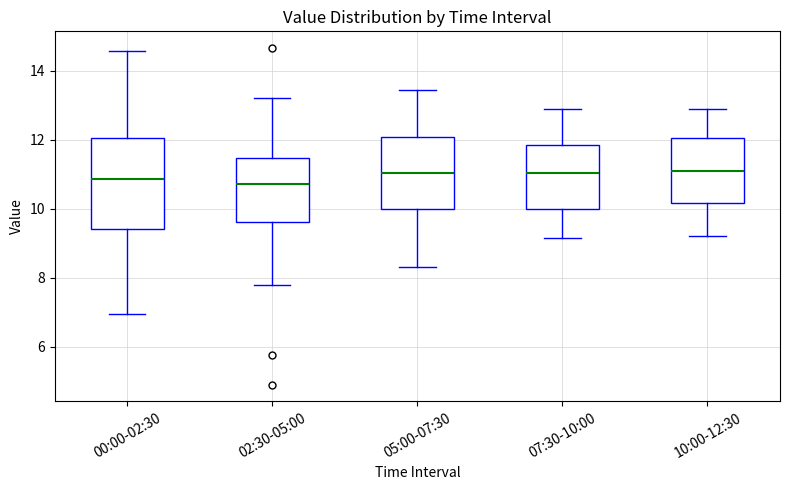

Which box is the tallest, from its lower edge to its upper edge?

00:00-02:30